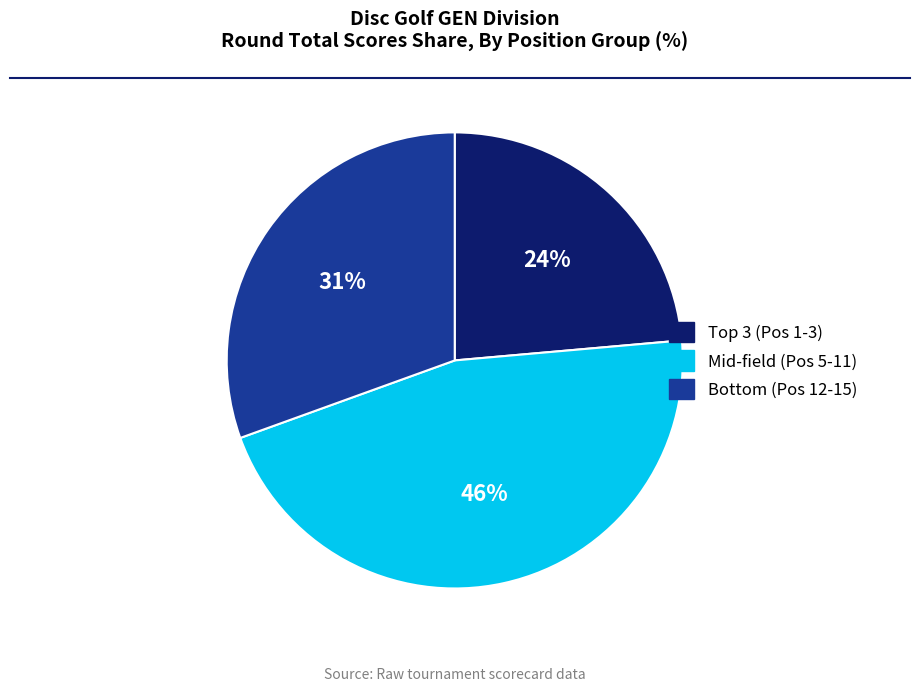

What percentage is the Mid-field (Pos 5-11) slice, to the nearest percent?

46%